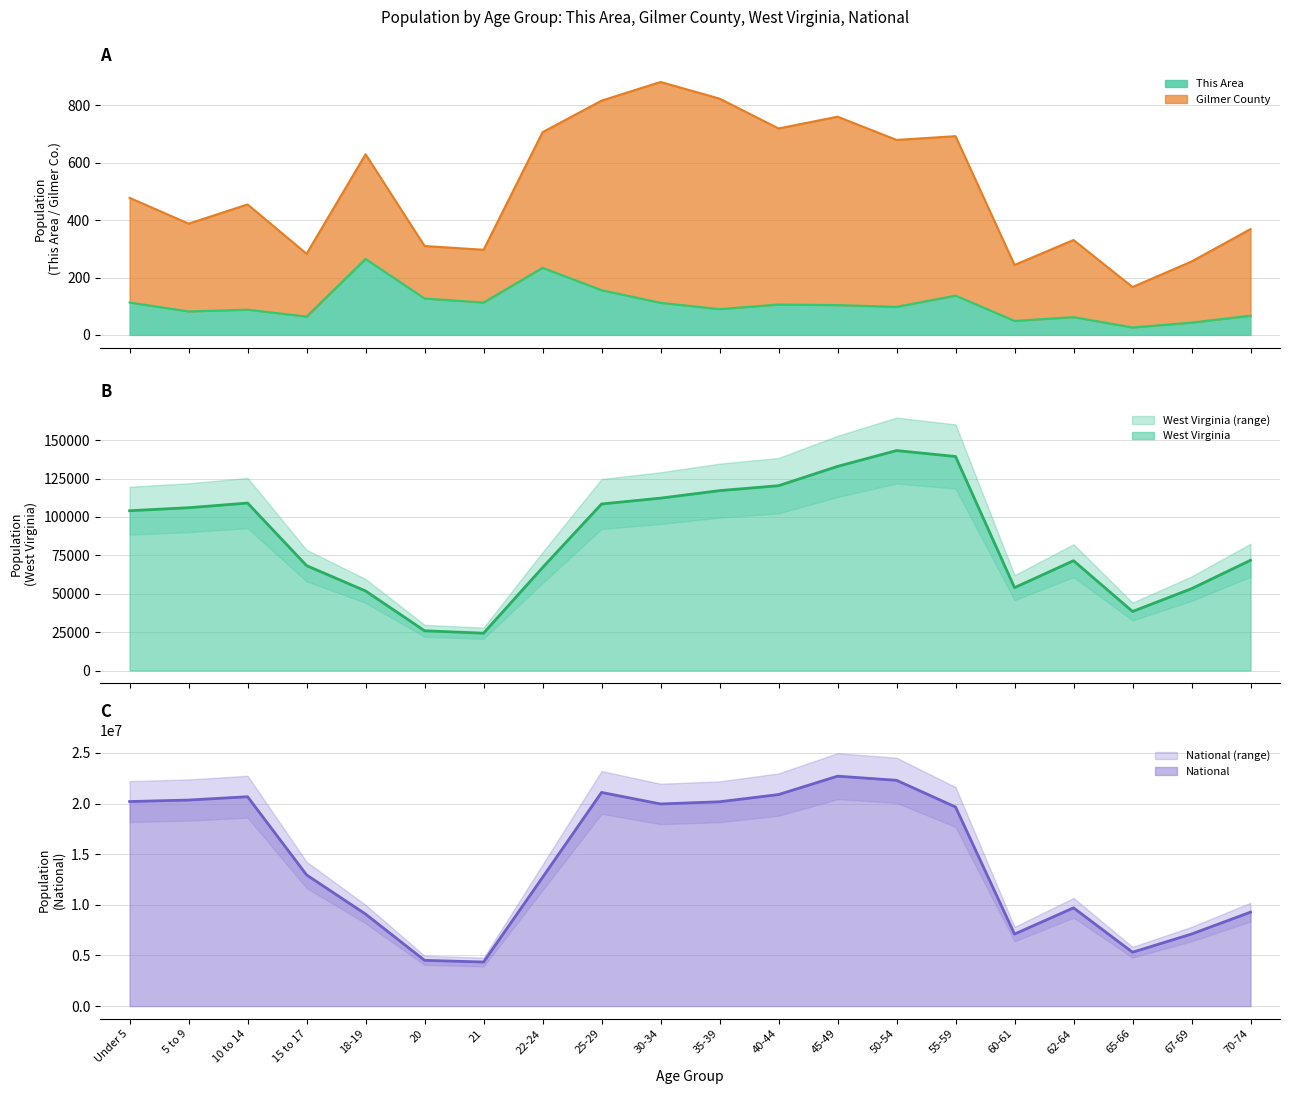

At which category does West Virginia reach its first local peak?

10 to 14